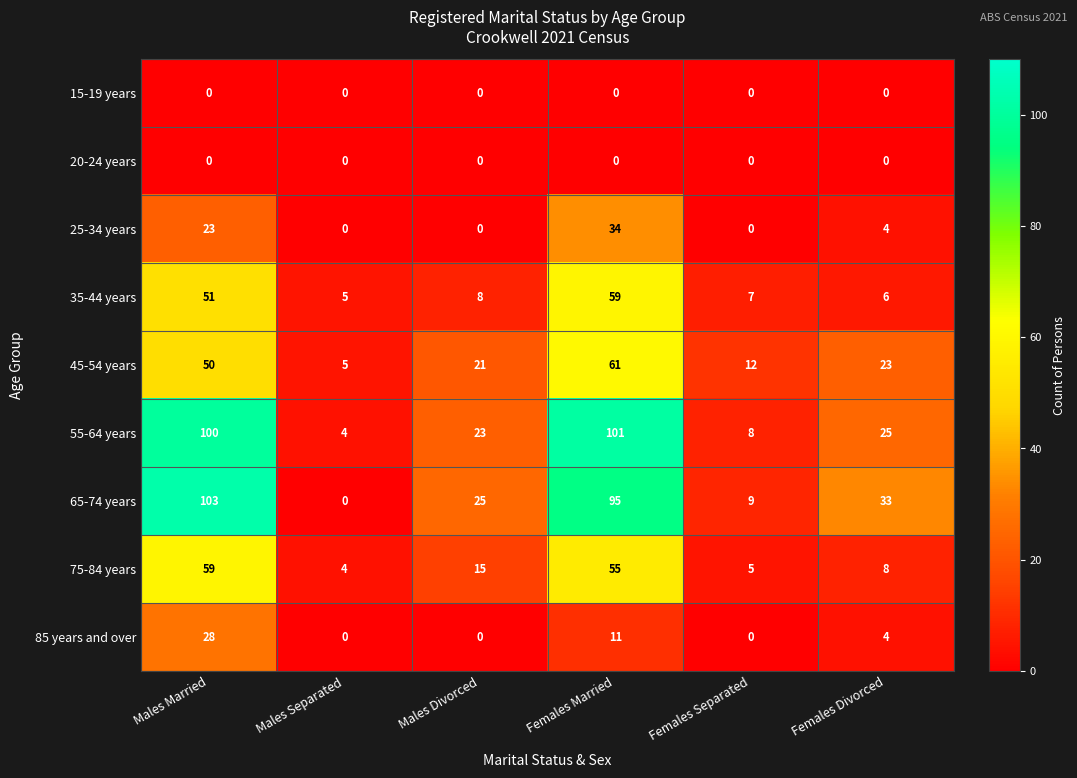

How many values in 65-74 years are above zero?

5